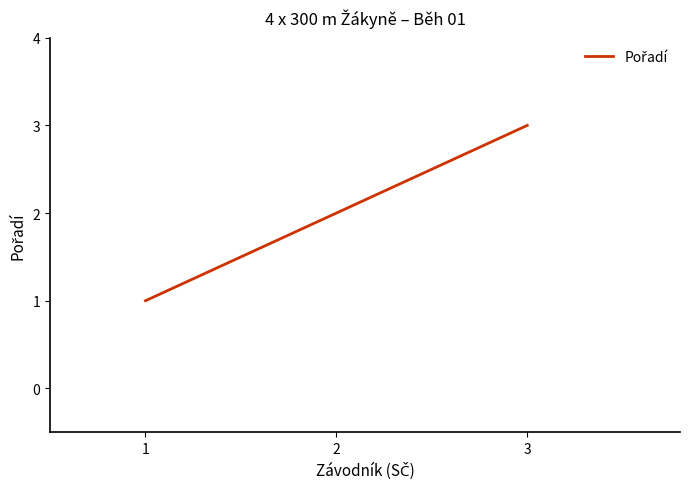

What is the sum of all values?

6